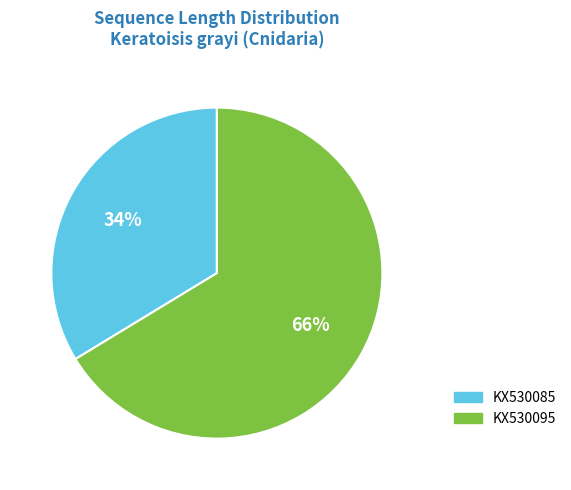

How many segments does this pie chart have?

2